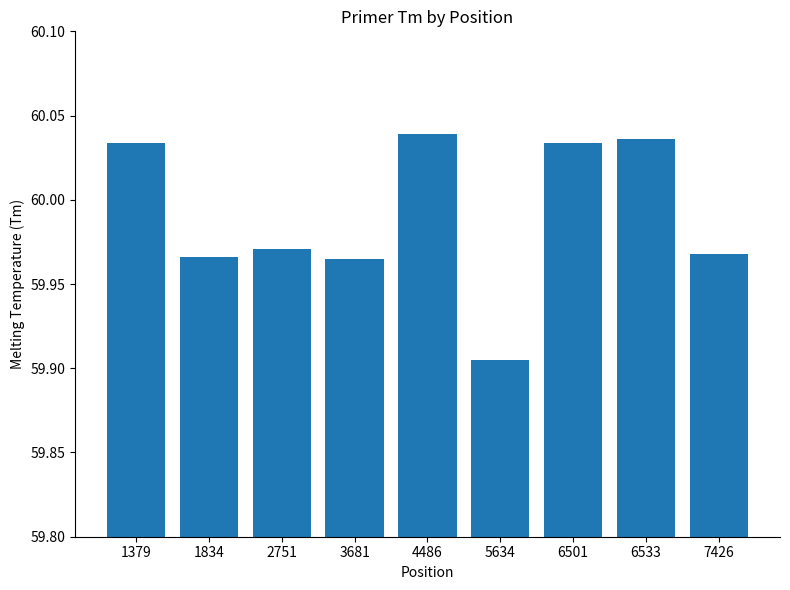

Which label corresponds to the smallest value in the chart?

5634